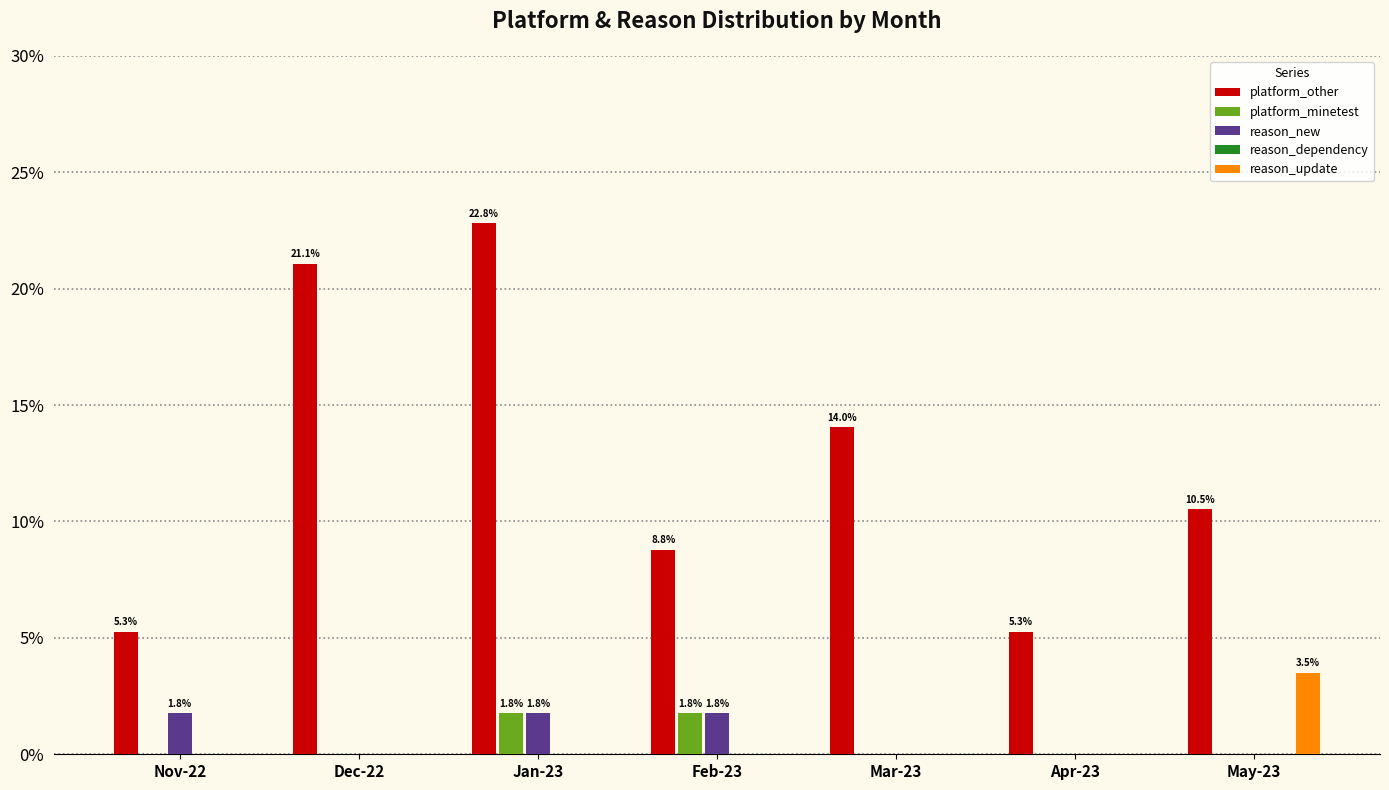

Between Dec-22 and Feb-23, which series saw the biggest shift?

platform_other